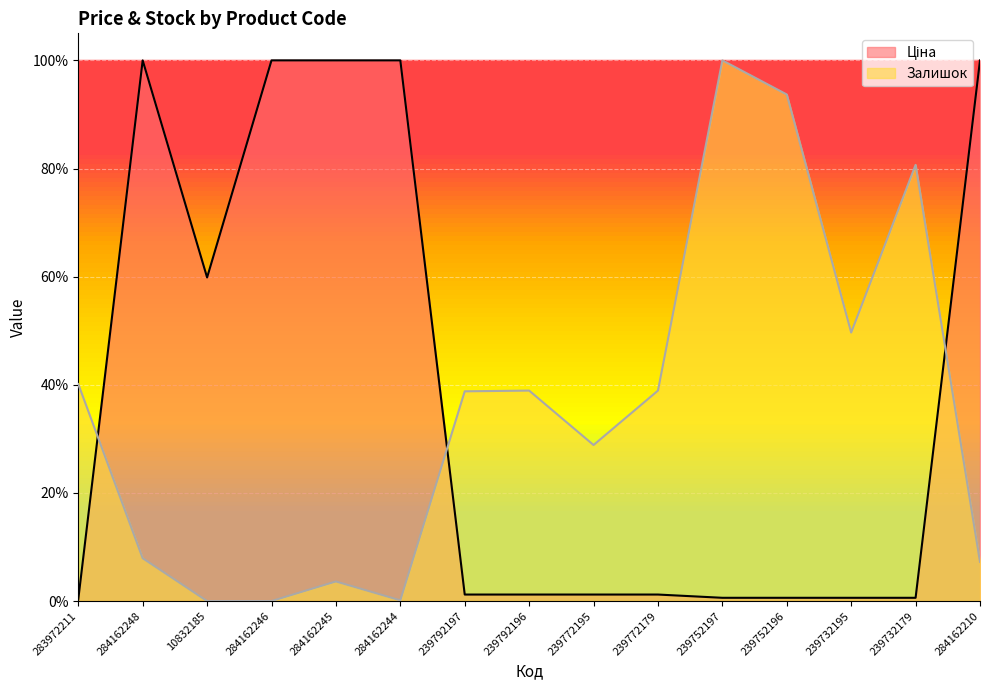

Which series has the largest range (max minus min)?

Залишок